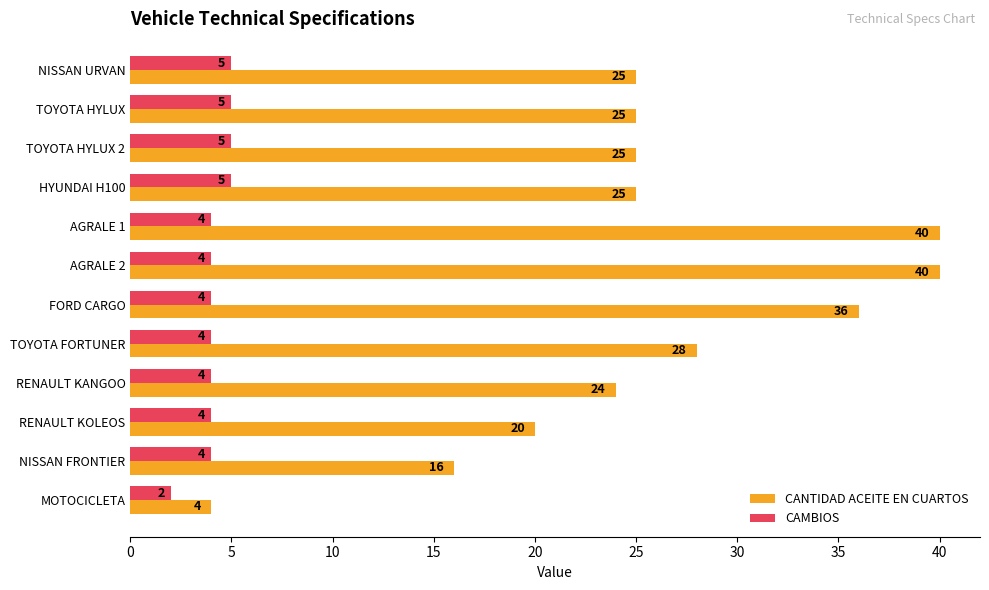

List the series in order of their peak value, lowest first.

CAMBIOS, CANTIDAD ACEITE EN CUARTOS